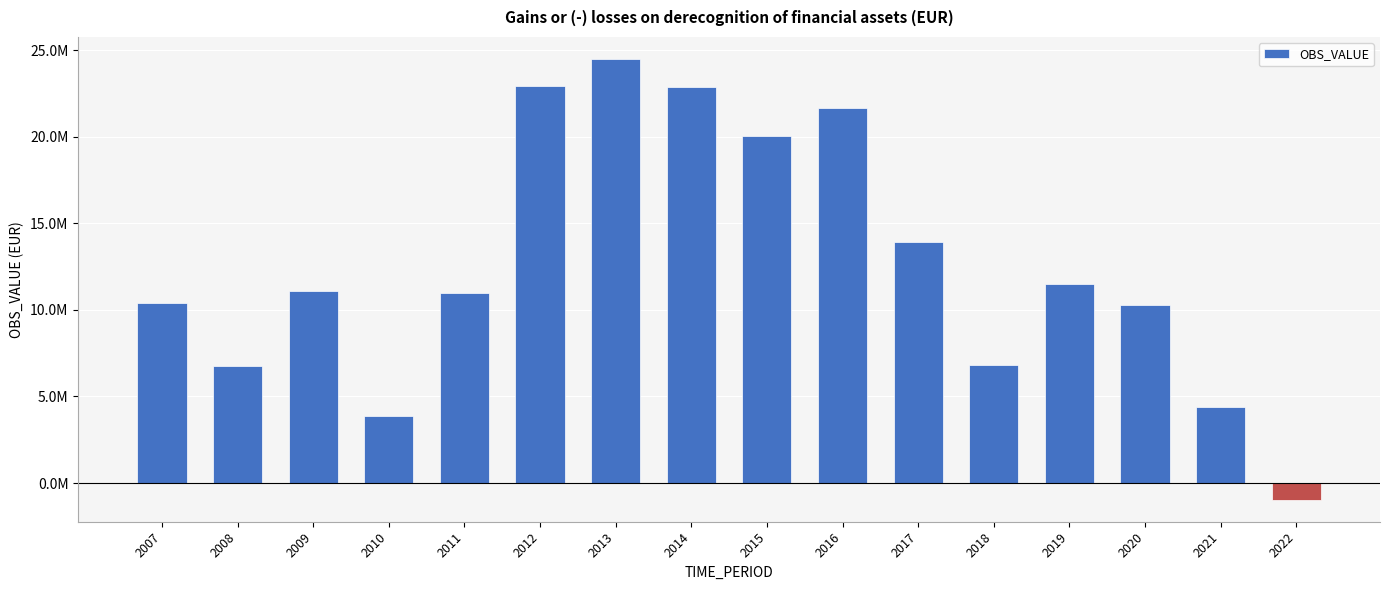

At which category does the chart reach its peak across all series?

2013